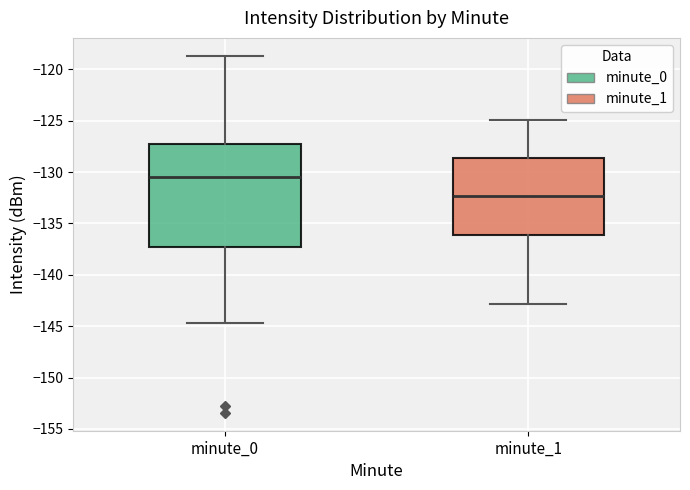

Where does the lower whisker of the box for minute_0 end on the y-axis? The values are not printed on the chart, so give them approximately, as read against the axis.

-144.5